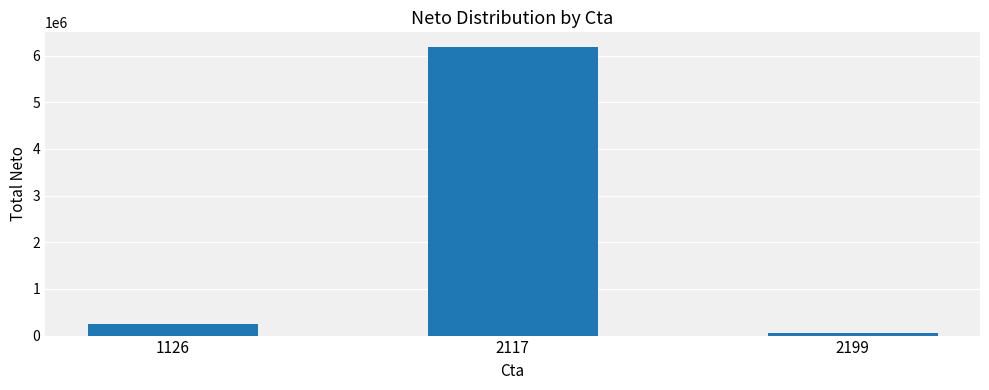

Are the bars horizontal?

No